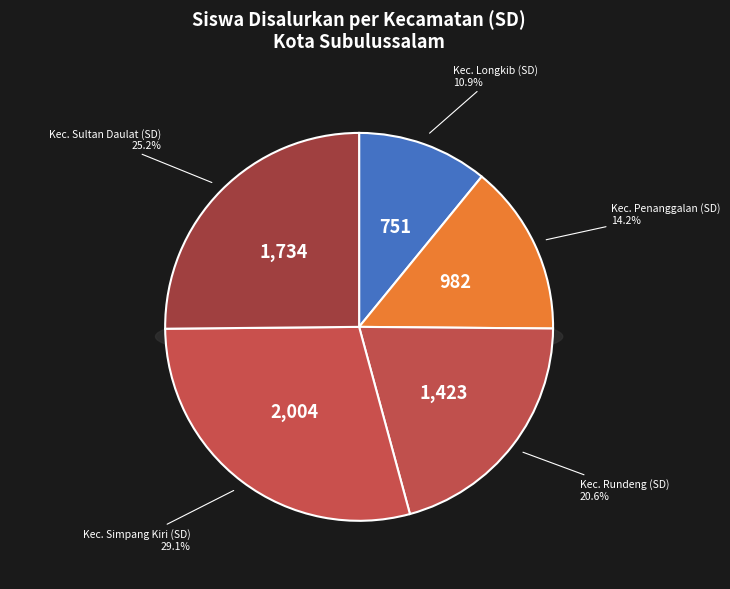

To the nearest percent, what is the difference between the largest and smallest slice percentages?

18%